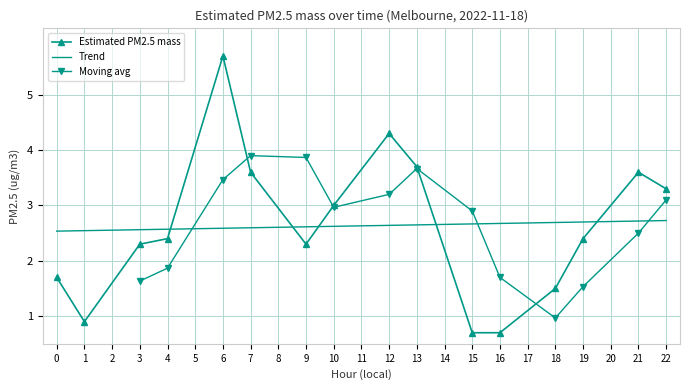

True or false: there are more than 2 points higher than both neighbors.

True